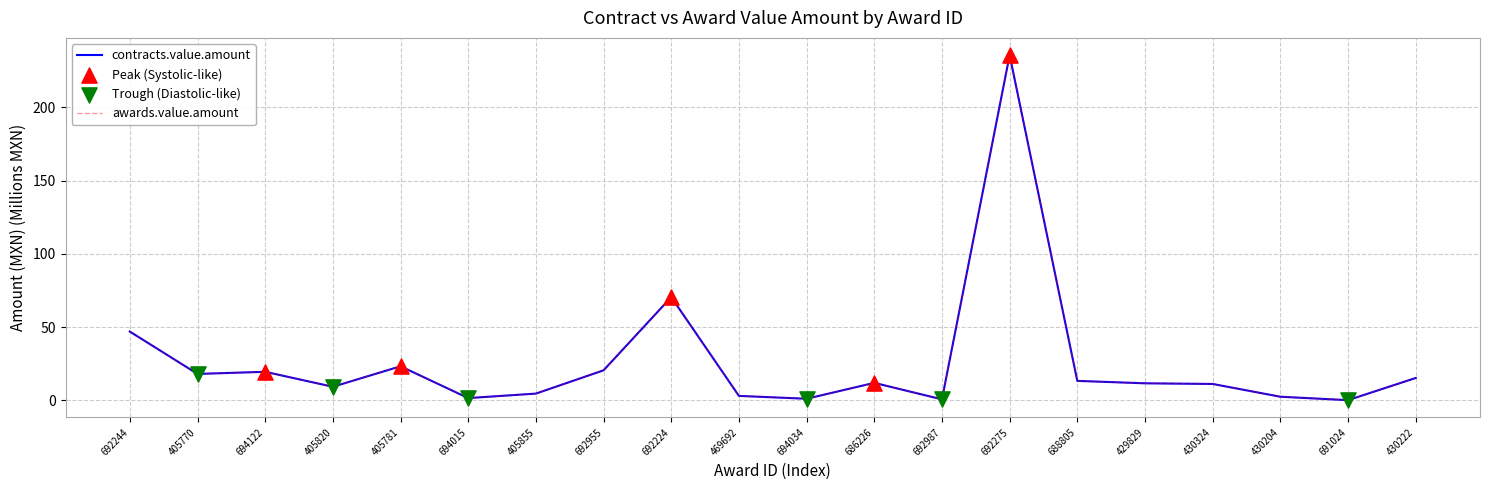

Is this an area chart (filled region under the line)?

No